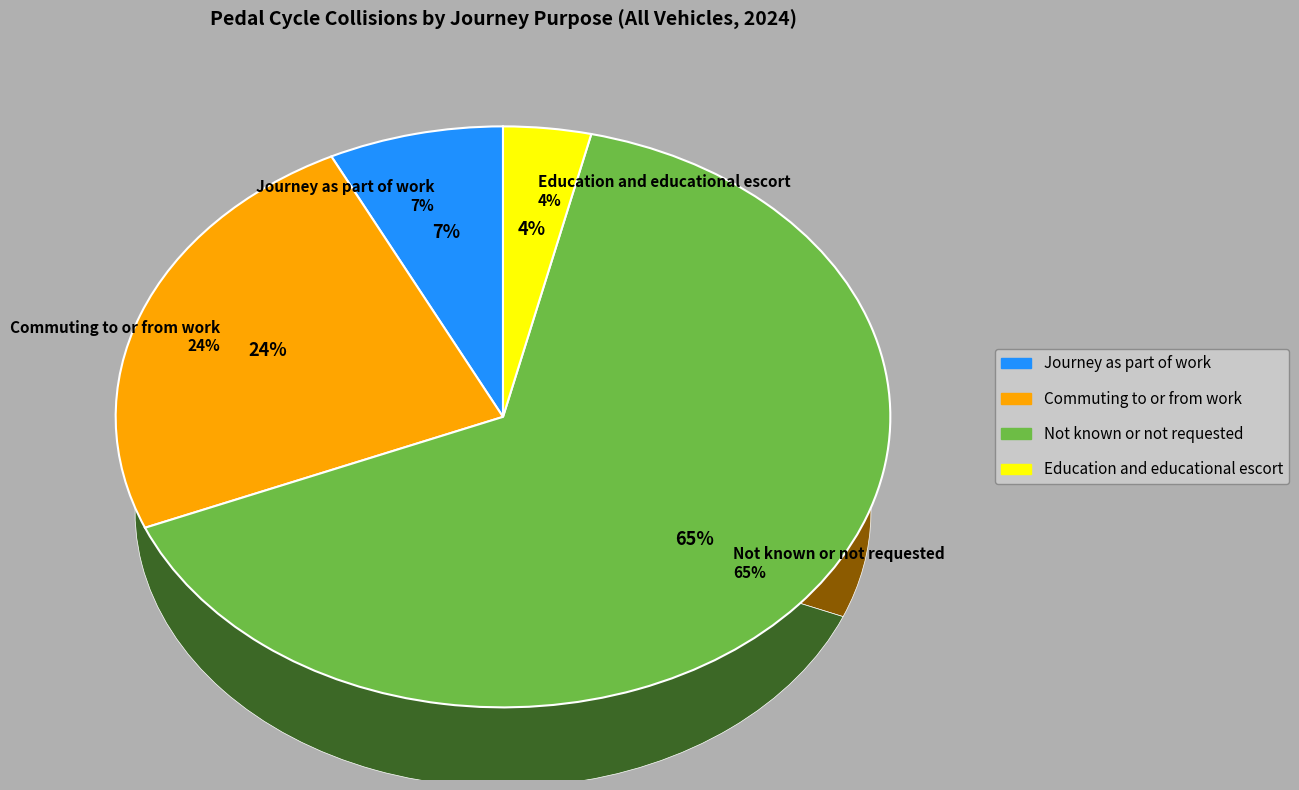

Does any single category account for the majority?

Yes